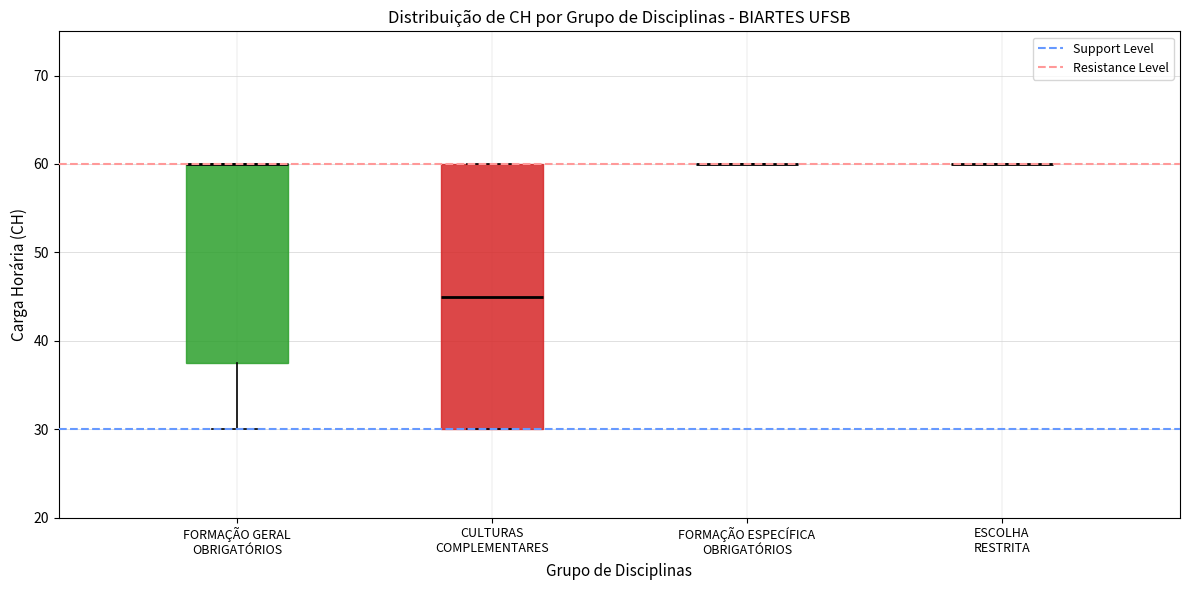

Which box is the tallest, from its lower edge to its upper edge?

CULTURAS COMPLEMENTARES